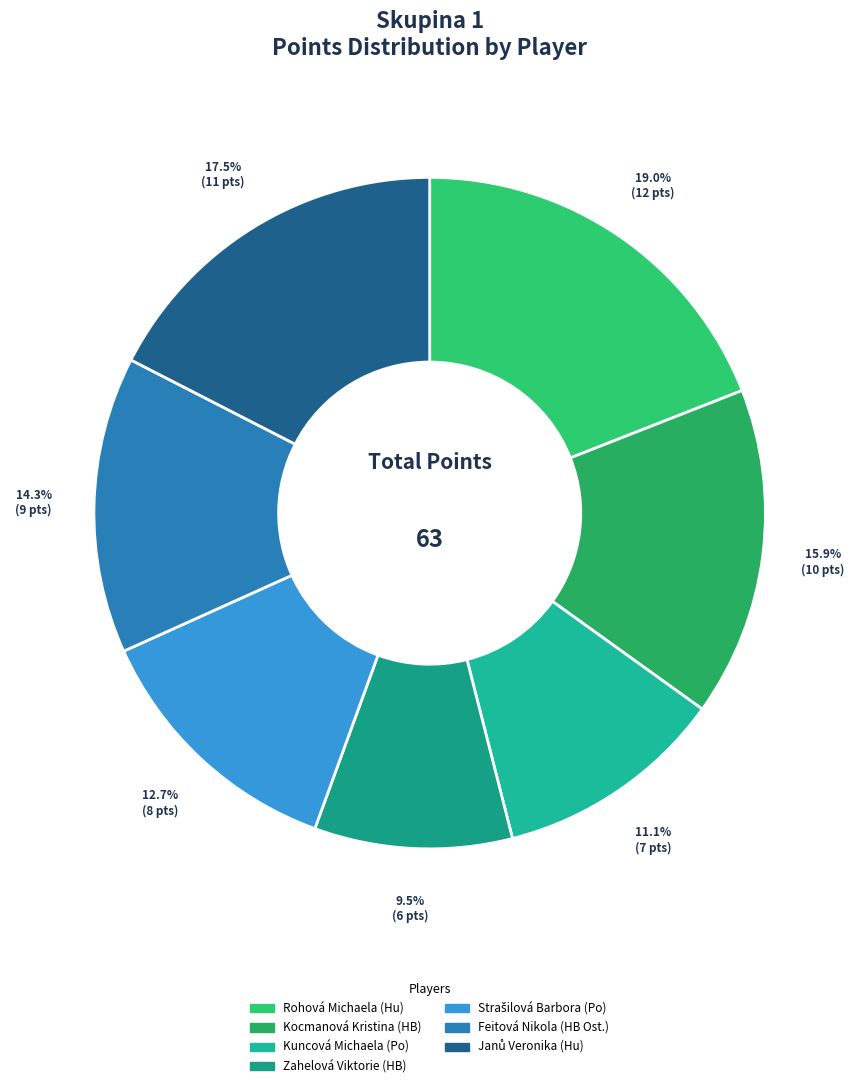

Do Feitová Nikola (HB Ost.) and Zahelová Viktorie (HB) together represent more than half of the pie?

No